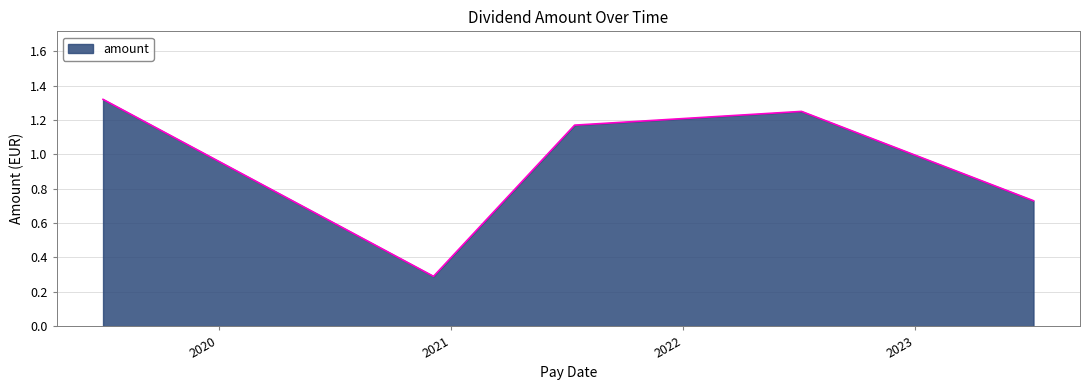

What is the difference between the second highest and minimum values?

1.0